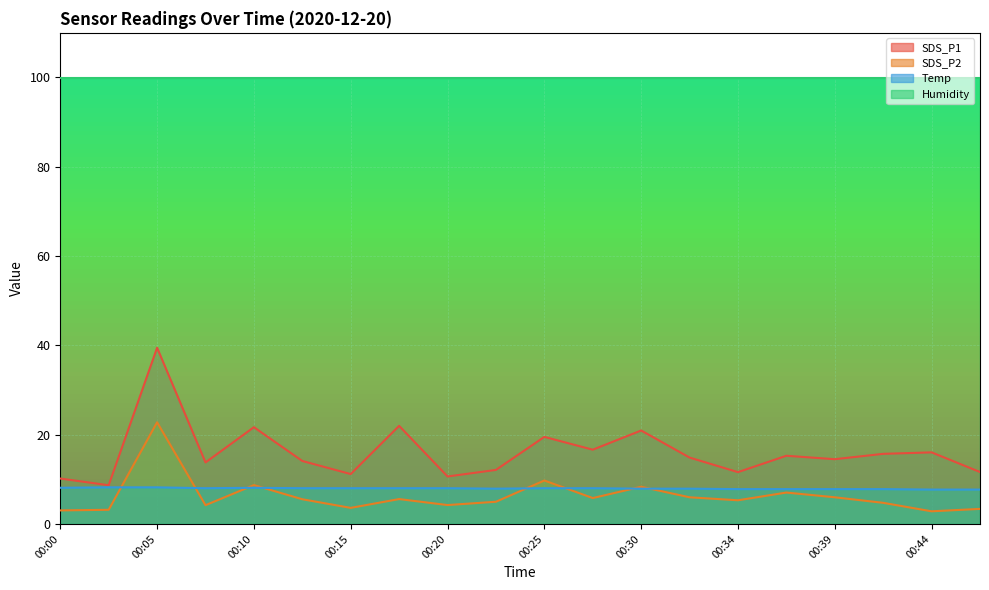

True or false: Temp and SDS_P1 cross at least once.

False